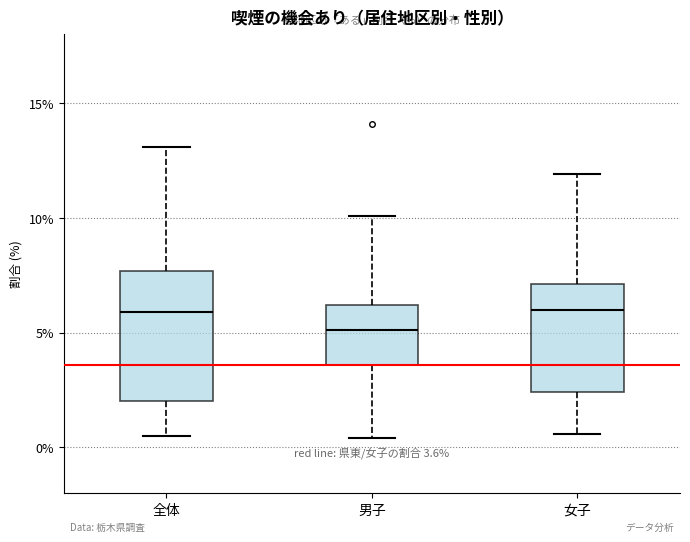

Which box is the tallest, from its lower edge to its upper edge?

全体